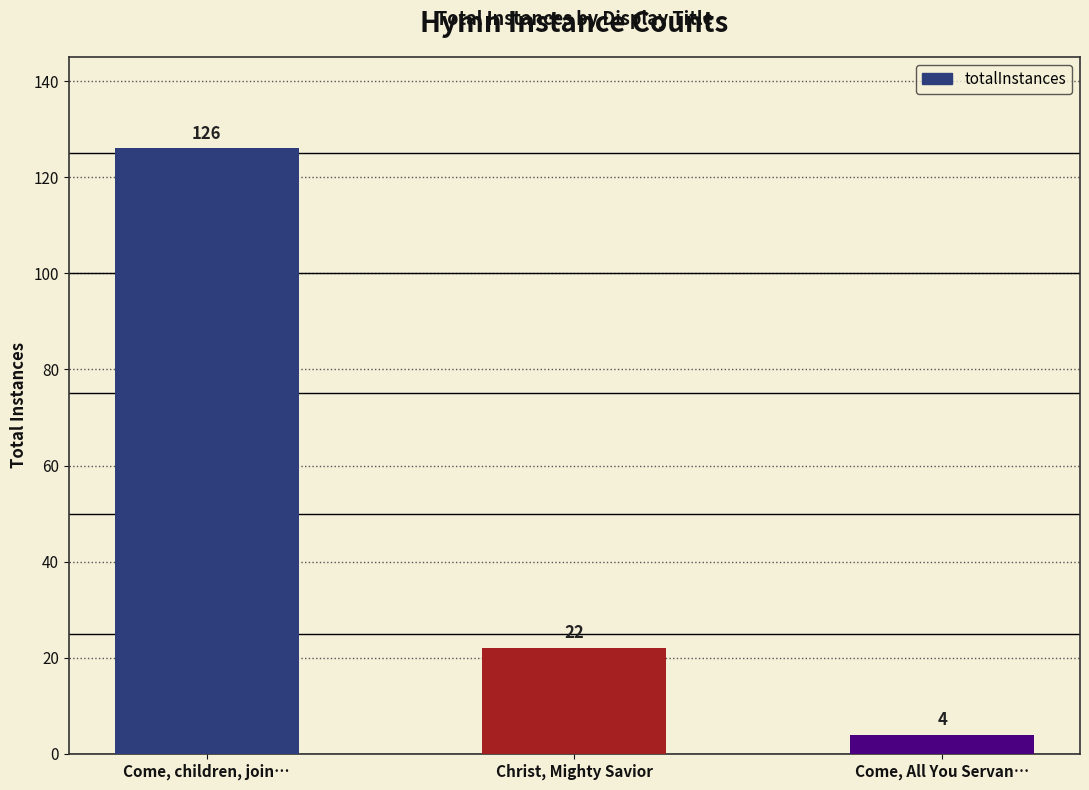

What is the value of the 2nd bar from the left?

22